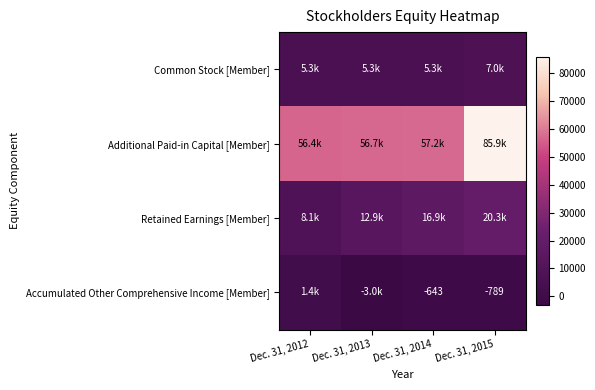

At which label does Retained Earnings [Member] first exceed 16948?

Dec. 31, 2015